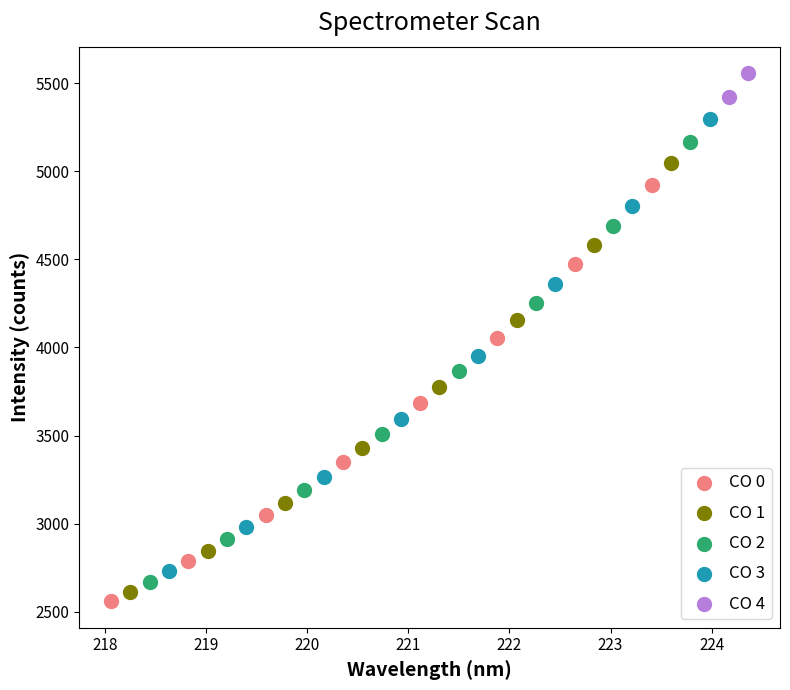

Which series contains the lowest Y value?

CO 0